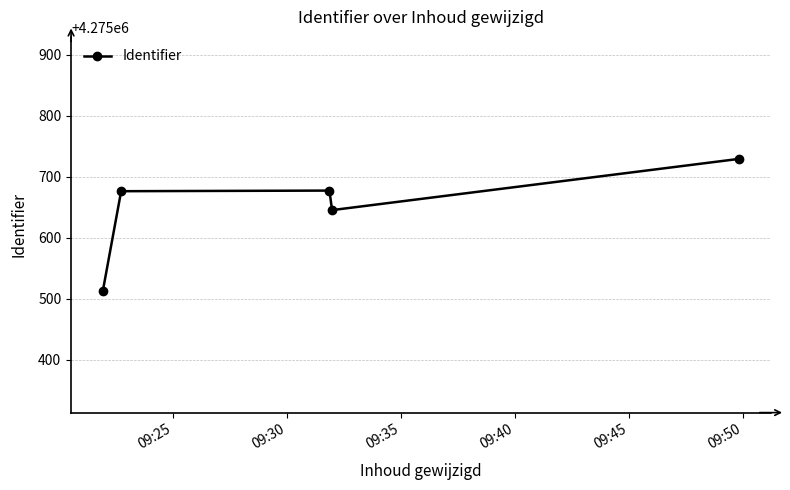

What is the value of the 4th point from the left?

4275645